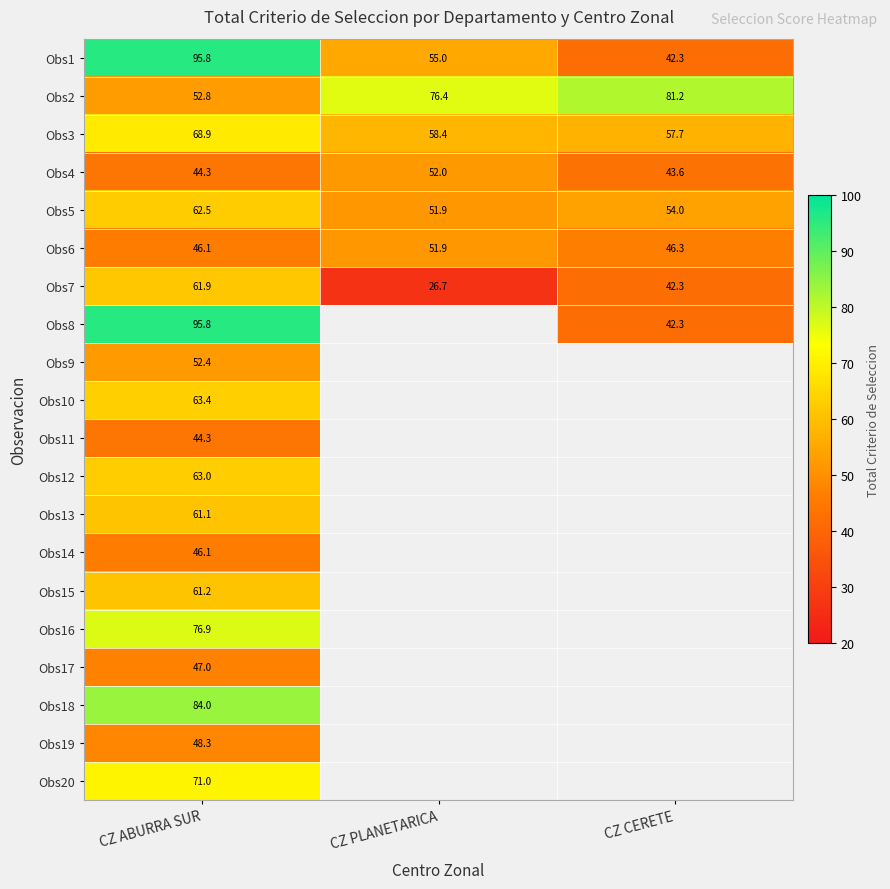

Is the value of Obs4 at CZ CERETE greater than the value of Obs17 at CZ ABURRA SUR?

No